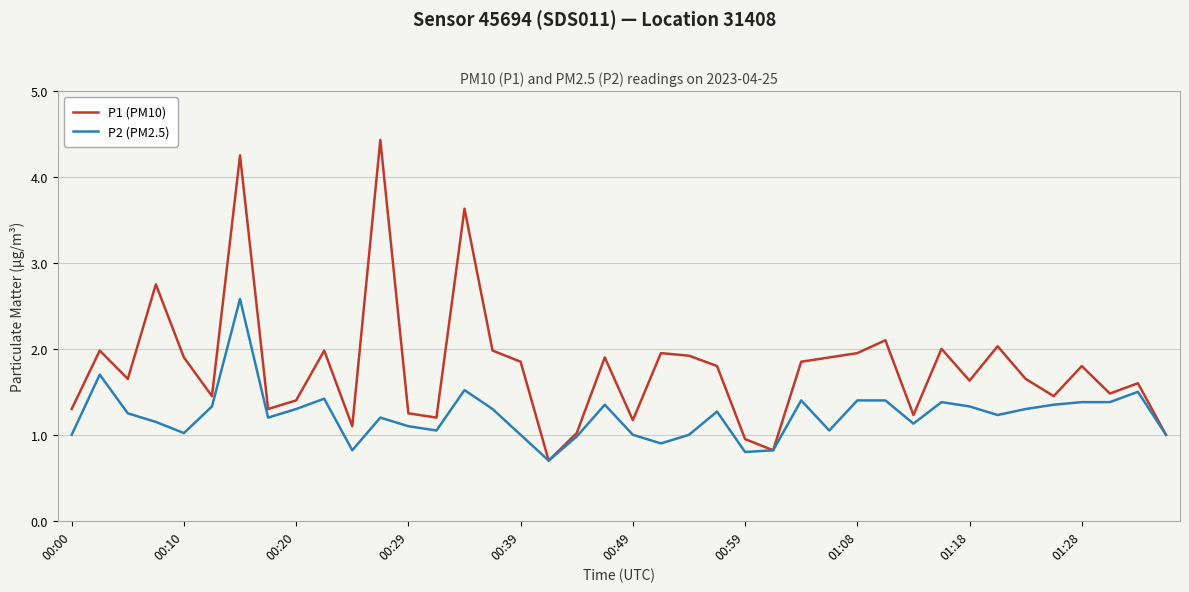

What is the lowest value of the P1 (PM10) series?

0.7